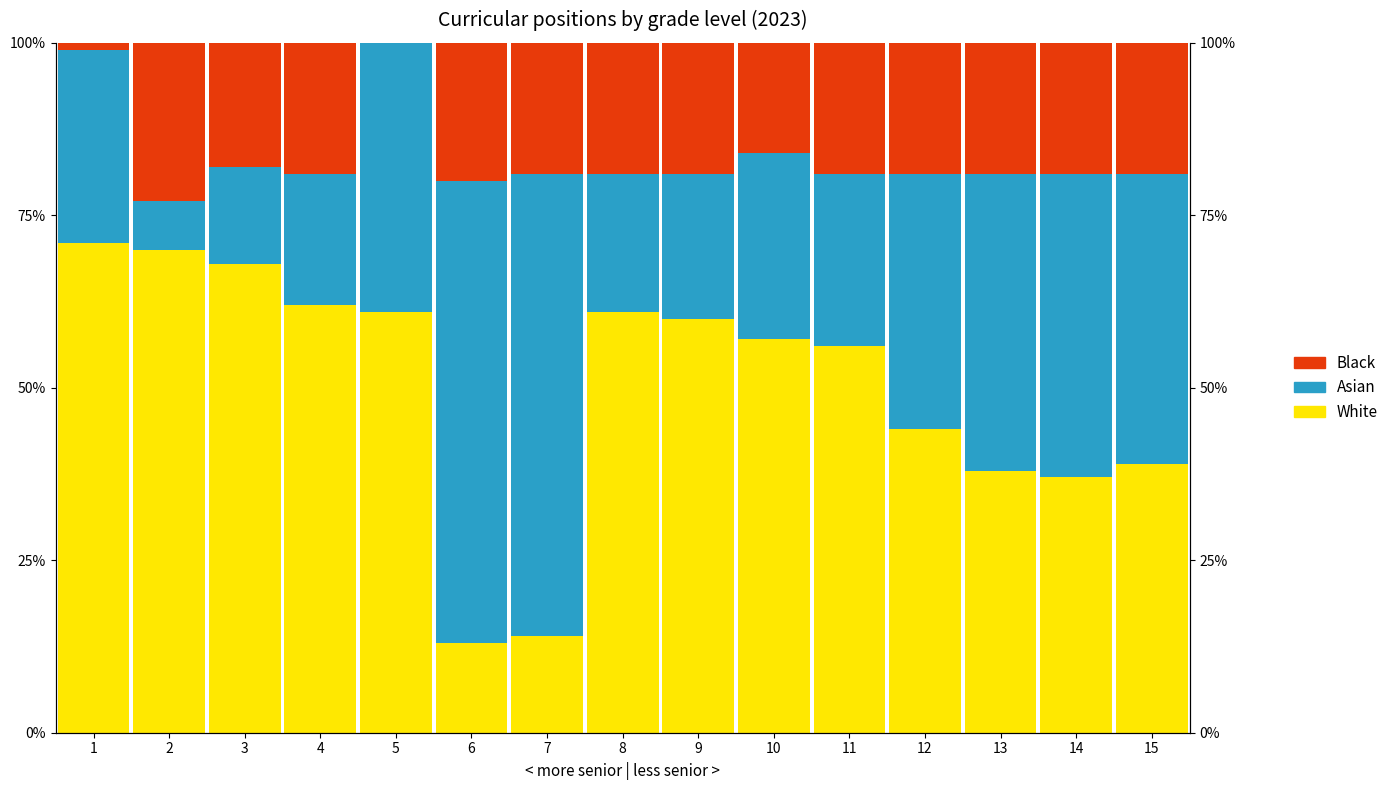

At which label does White reach its peak?

1